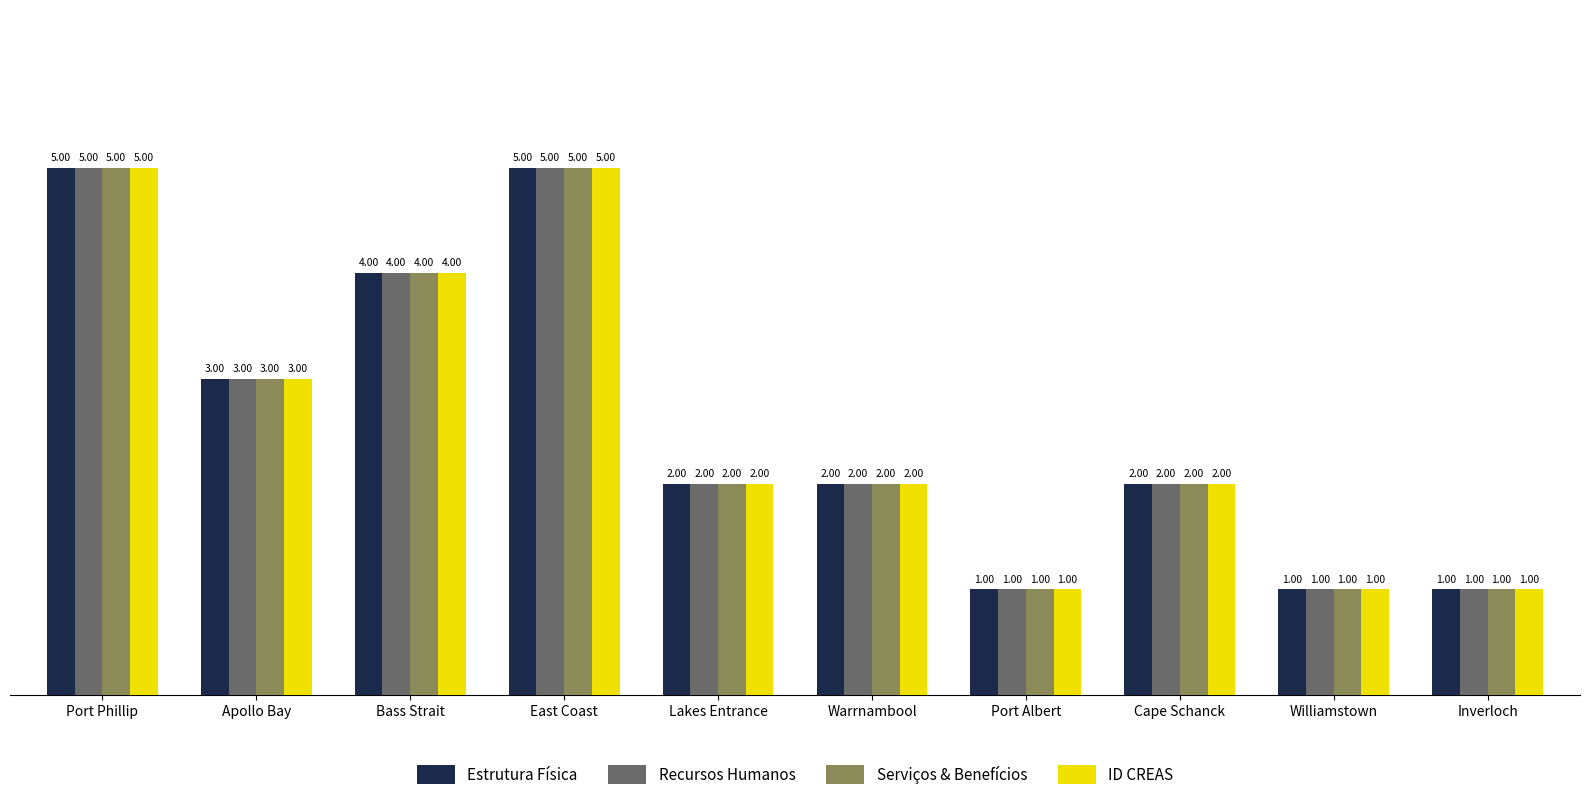

At which label is ID CREAS closest to 3?

Apollo Bay